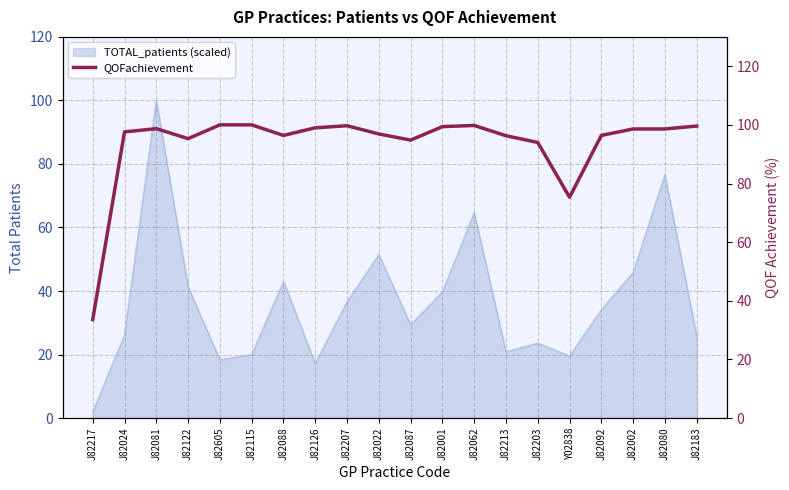

Where is TOTAL_patients (scaled) nearest to the value 50?

J82022